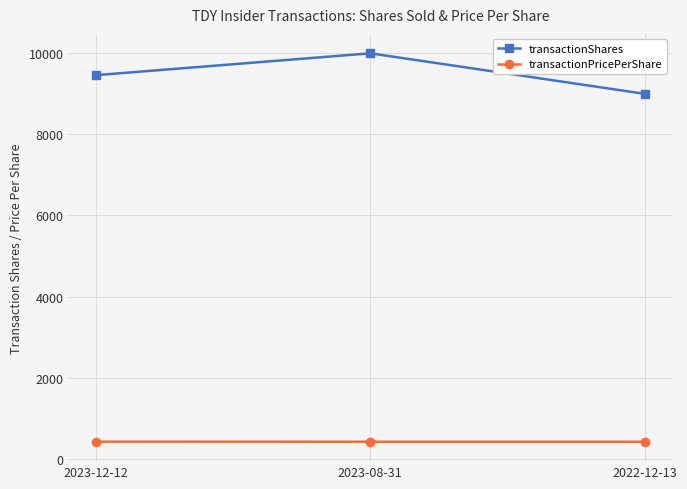

What is the difference between the highest and lowest values at 2022-12-13?

8580.0